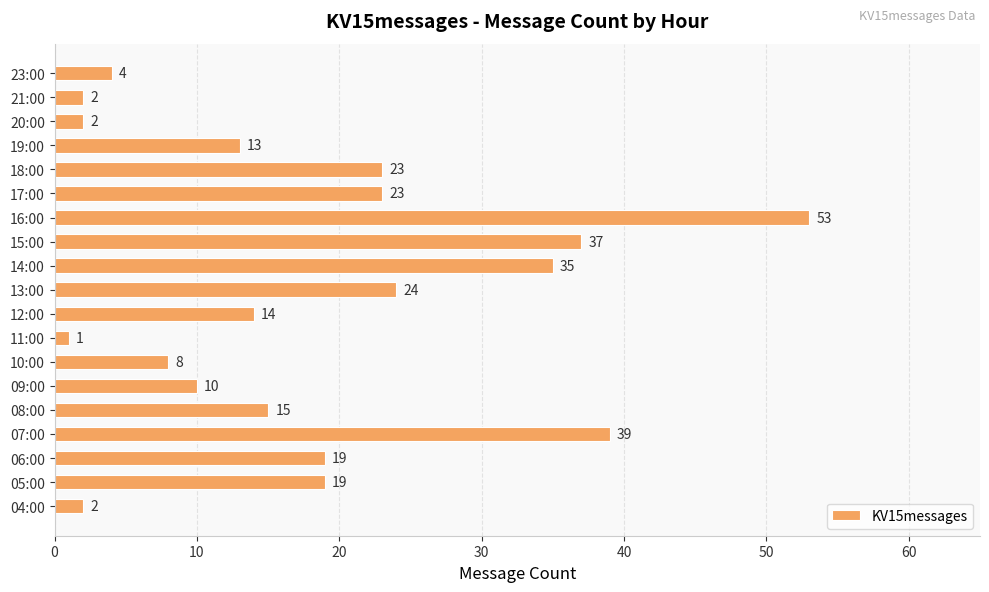

What is the change in value from 13:00 to 15:00?

+13